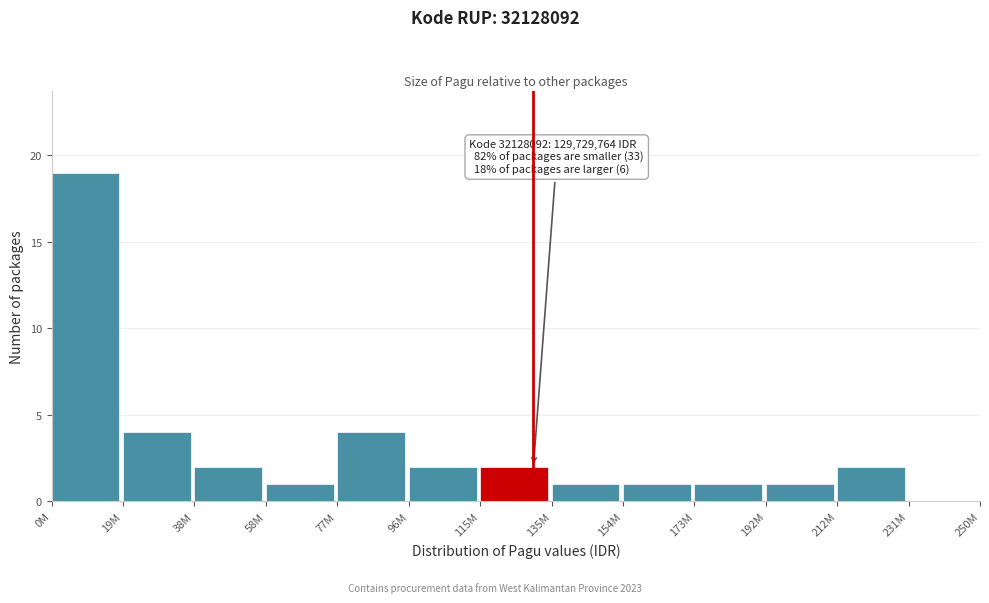

Reading left to right, list all the values displayed in this chart.

0M=19	19M=4	38M=2	58M=1	77M=4	96M=2	115M=2	135M=1	154M=1	173M=1	192M=1	212M=2	231M=0